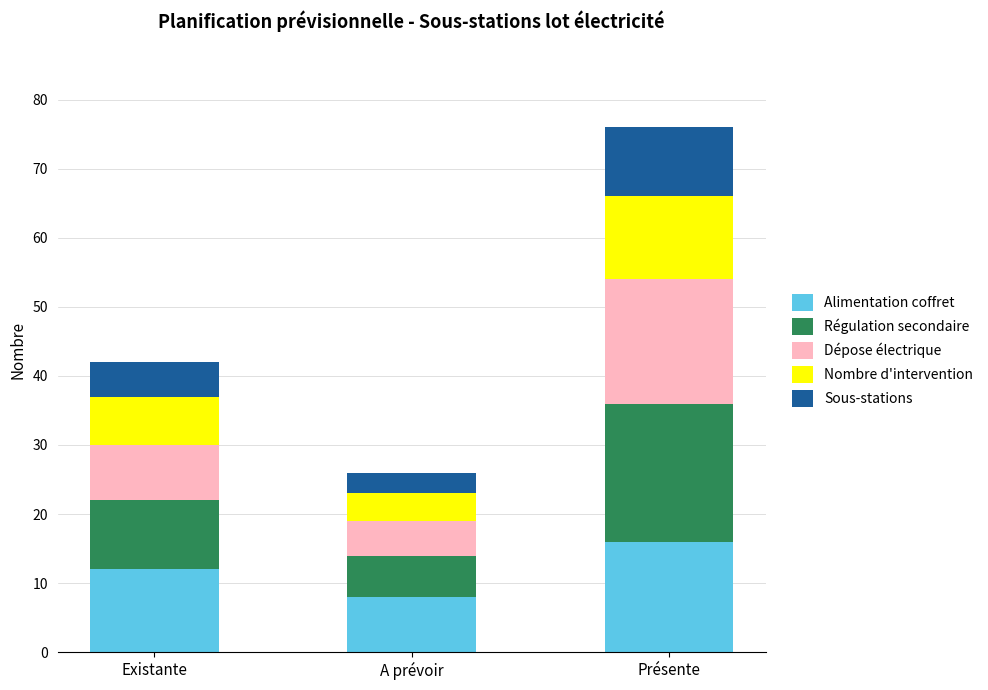

What is the total value across all series at A prévoir?

26